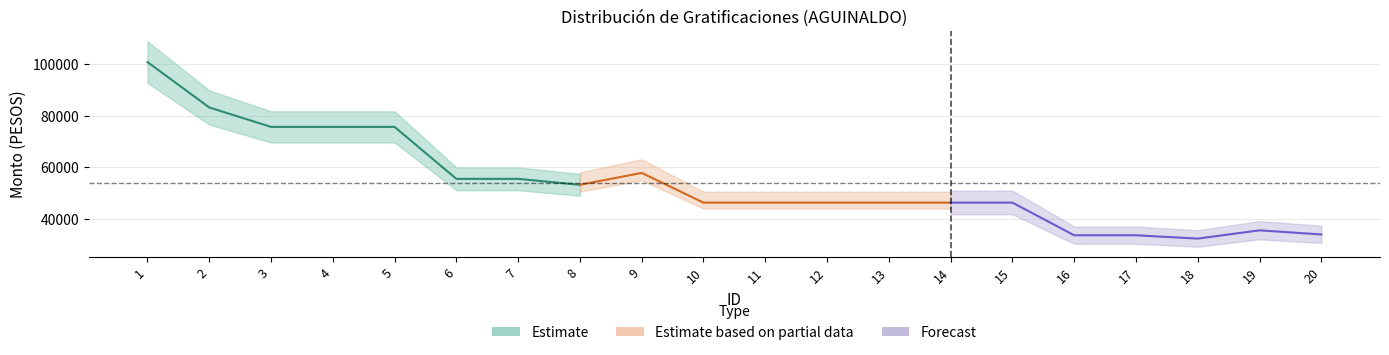

True or false: Monto neto has a value of 9758.1 at 10.

False